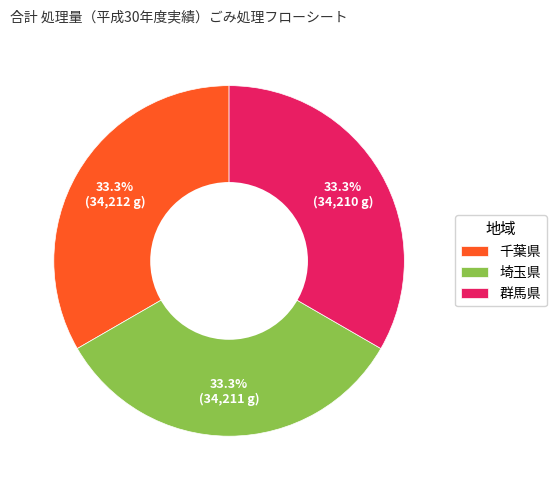

Is there a majority slice in this chart?

No